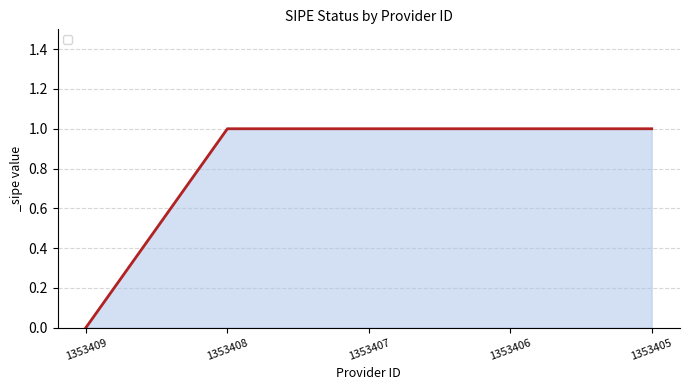

Reading left to right, transcribe all the data shown in this chart.

0	1	1	1	1